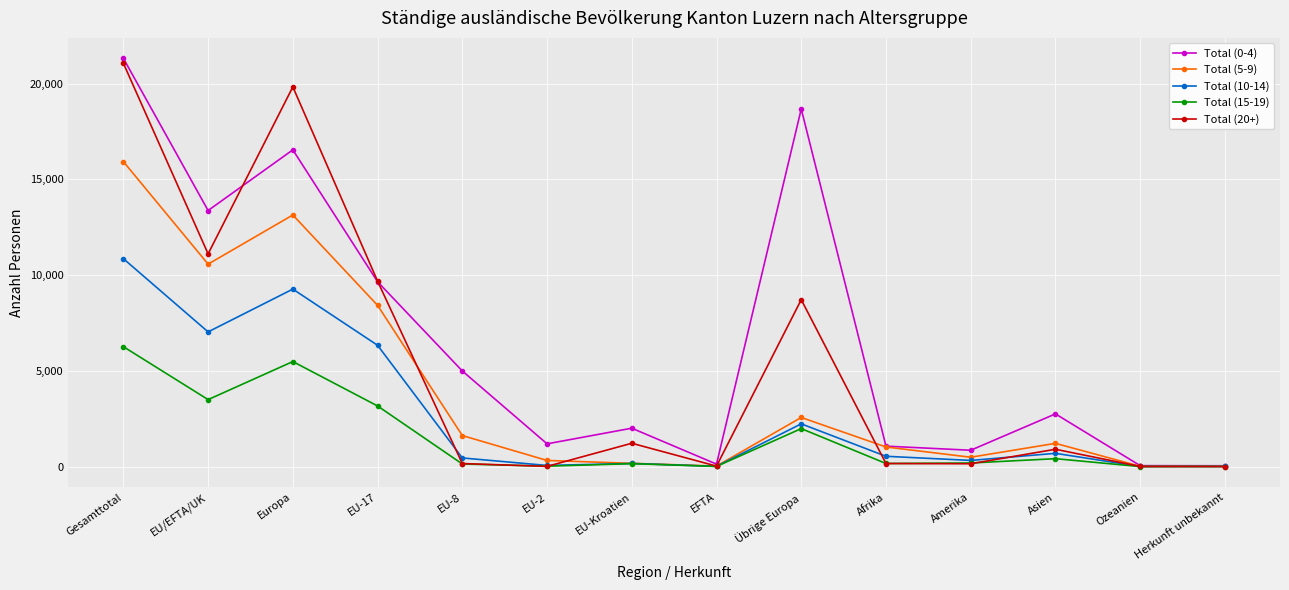

At how many categories does at least one series exceed 4560?

6